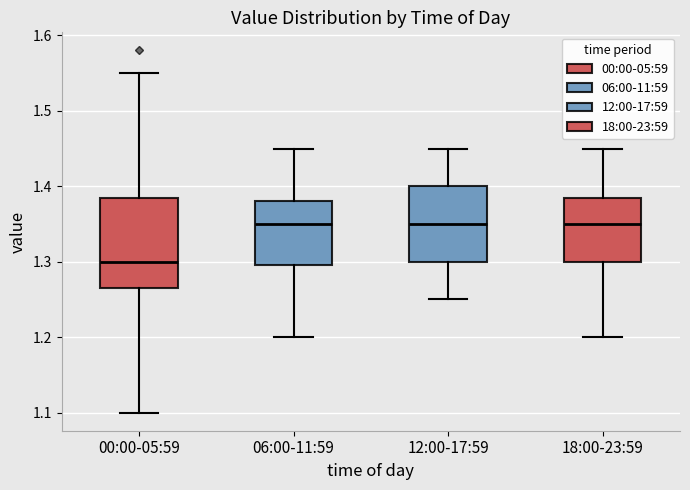

Which box's median line is the lowest?

00:00-05:59